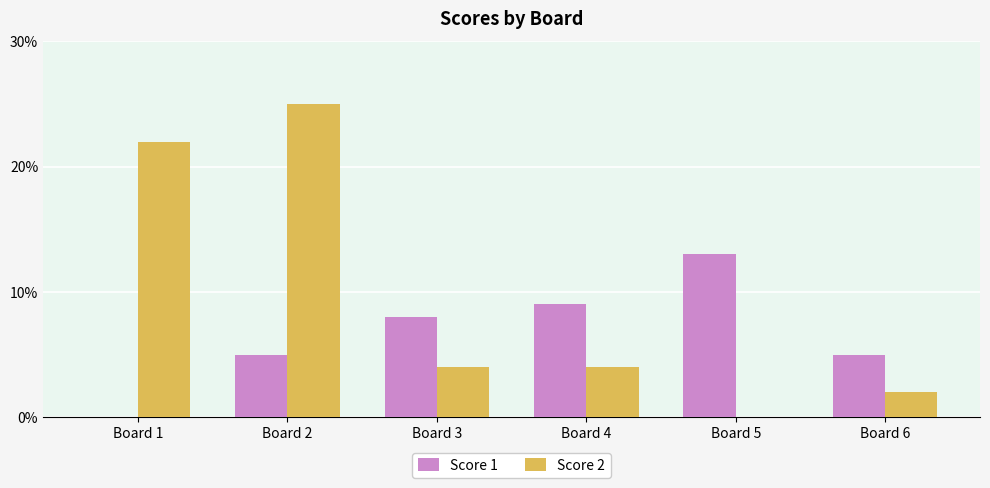

The Score 2 series shows 0 at Board 5. True or false?

True